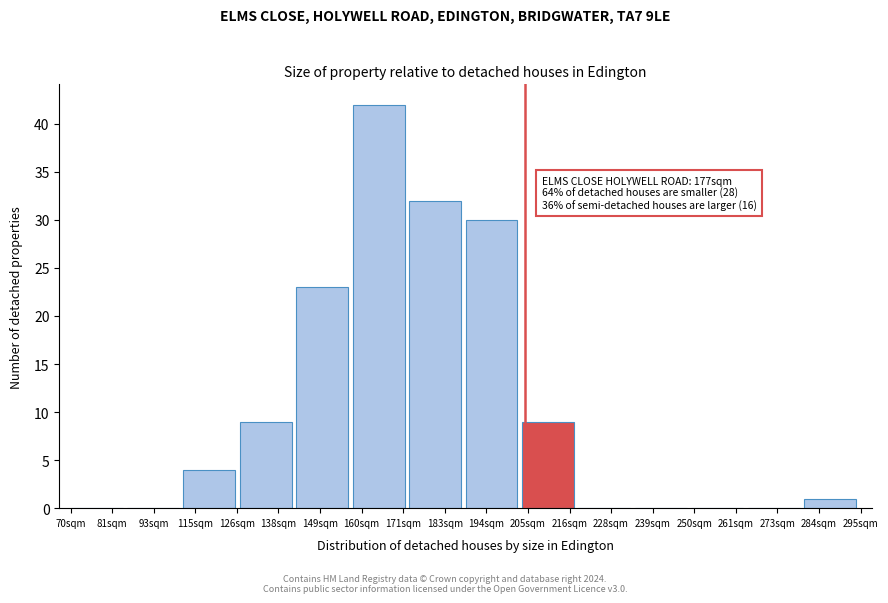

Reading left to right, transcribe all the data shown in this chart.

81sqm=0	93sqm=0	115sqm=4	138sqm=9	149sqm=23	160sqm=42	183sqm=32	194sqm=30	205sqm=9	228sqm=0	239sqm=0	261sqm=0	273sqm=0	284sqm=1